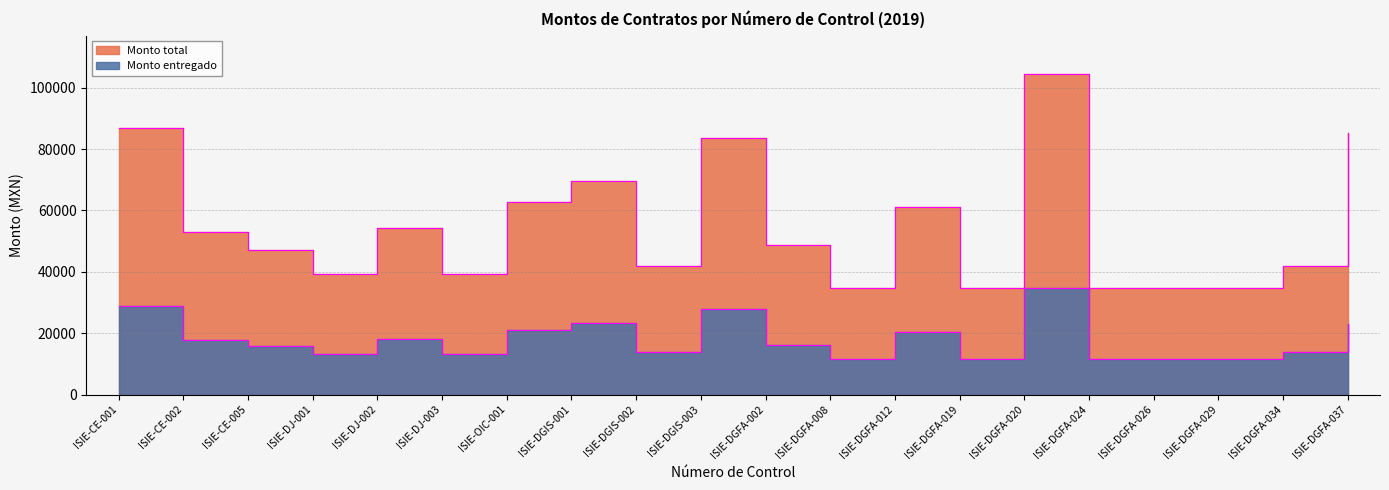

How many data points in Monto total are less than 48720?

10